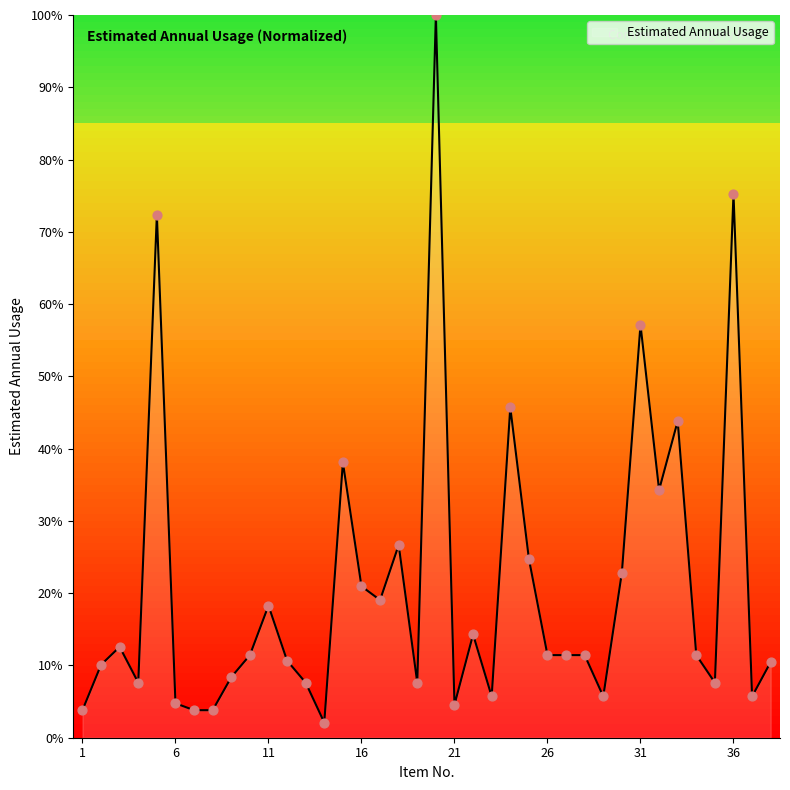

What is the minimum value shown in the chart?

2.1